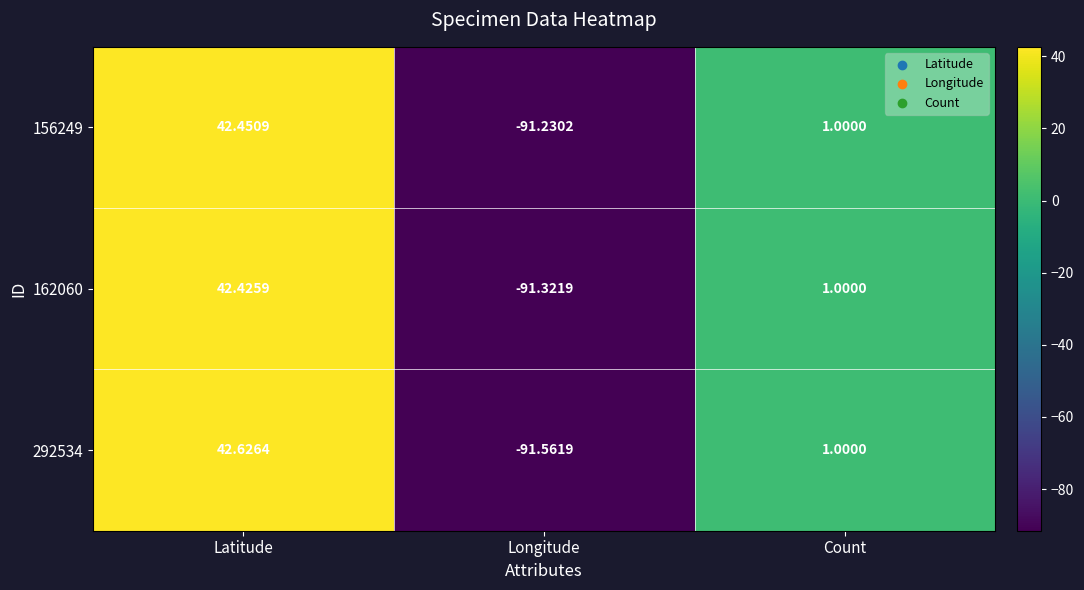

At which category does the chart reach its peak across all series?

Latitude